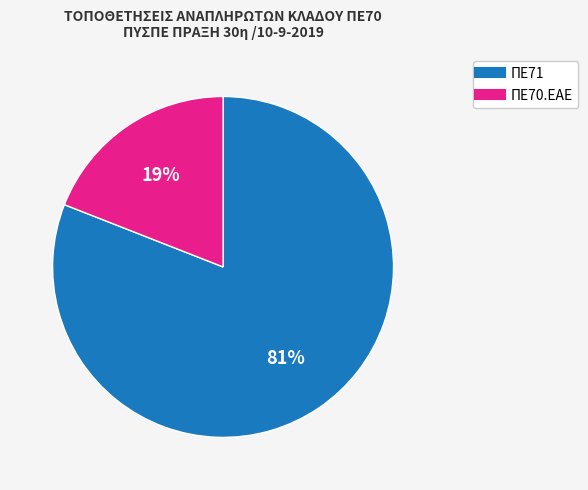

To the nearest percent, what is the difference between the ΠΕ71 and ΠΕ70.ΕΑΕ slice percentages?

62%